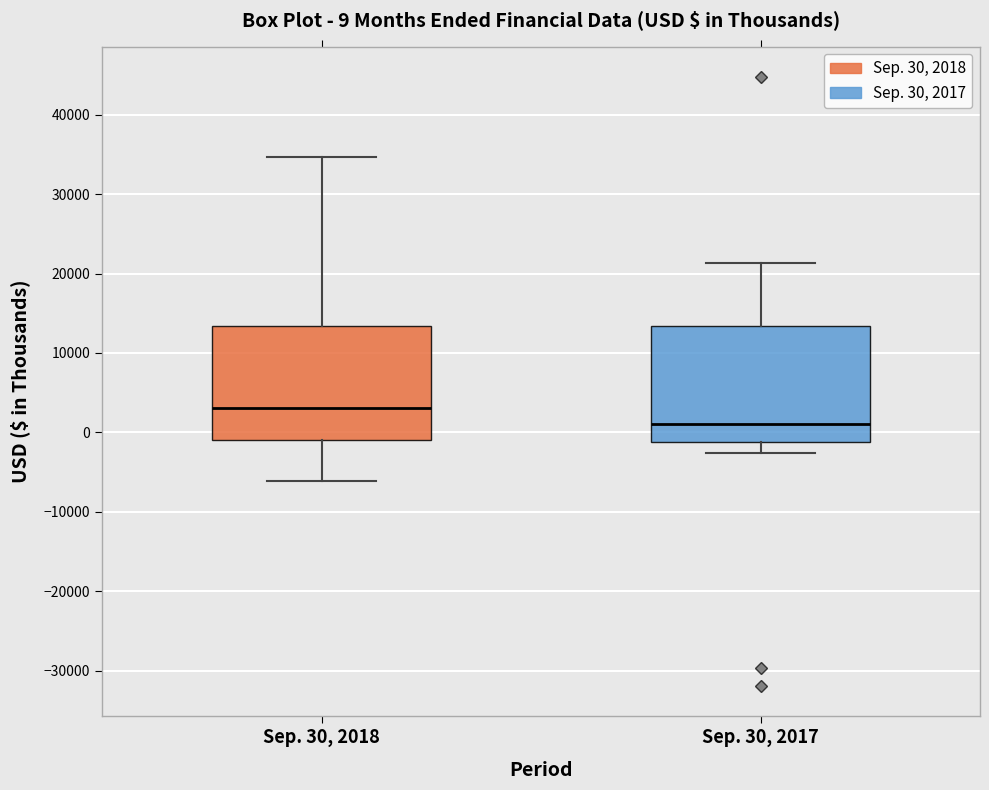

Which box's median line is the lowest?

Sep. 30, 2017